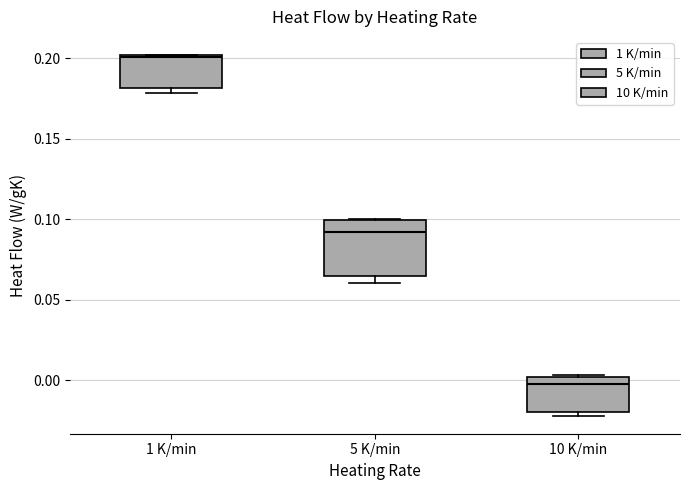

Where is the lower edge of the box for 5 K/min on the y-axis? The values are not printed on the chart, so give them approximately, as read against the axis.

0.065